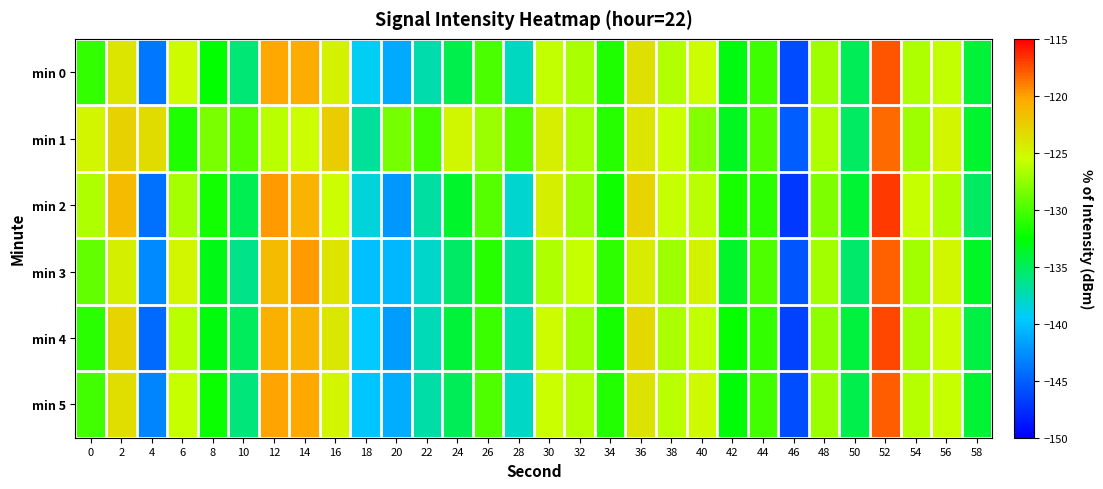

Which has a higher value, 42 or 24?

42